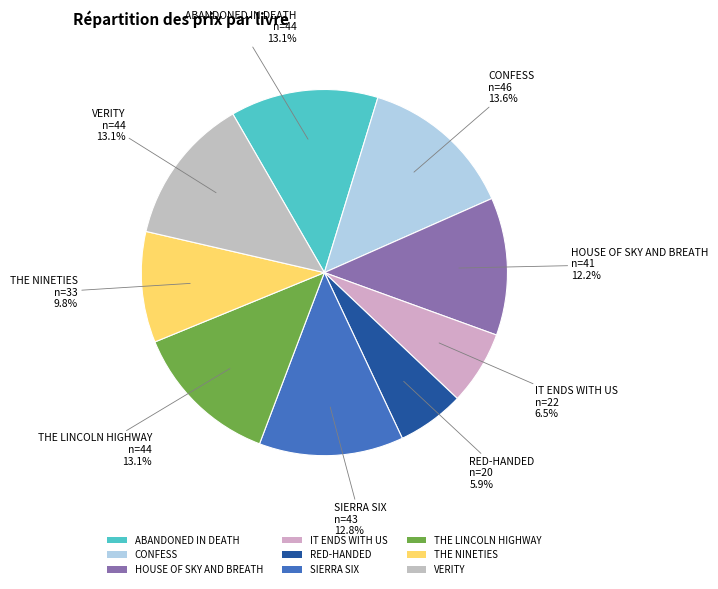

Which category has the smallest portion of the pie?

RED-HANDED